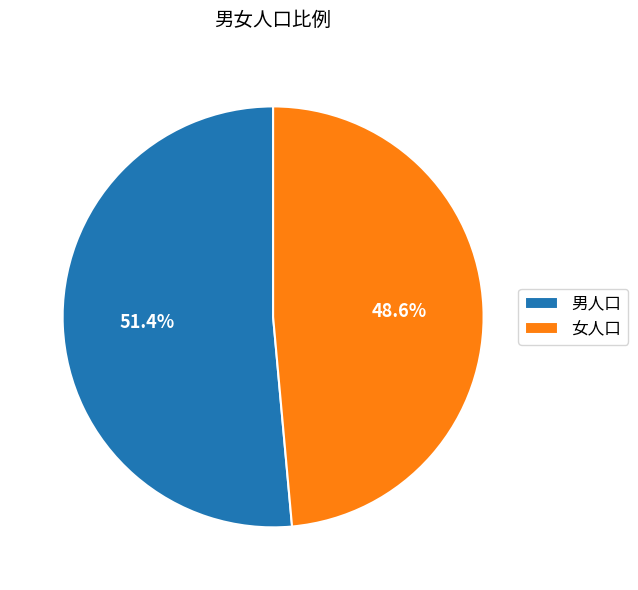

Rank the categories by value from lowest to highest.

女人口, 男人口